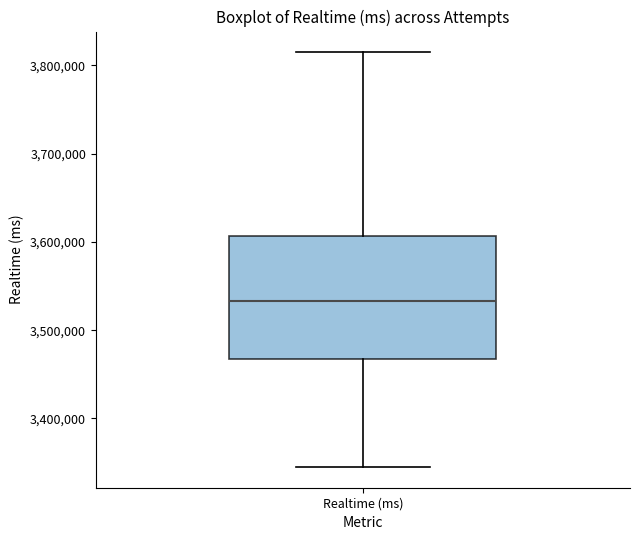

Where does the upper whisker of the box for Realtime (ms) end on the y-axis? The values are not printed on the chart, so give them approximately, as read against the axis.

3810000